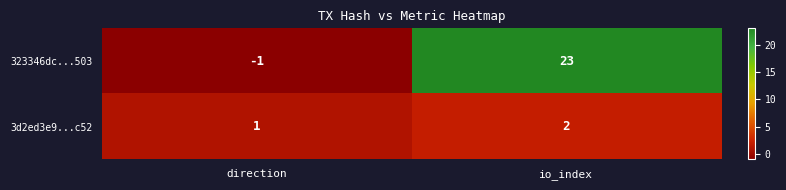

The value of 3d2ed3e9...c52 at direction is 1. True or false?

True